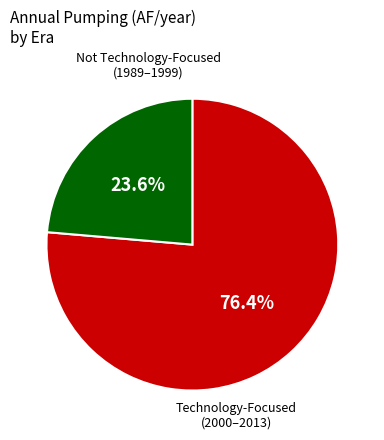

Does any single category account for the majority?

Yes